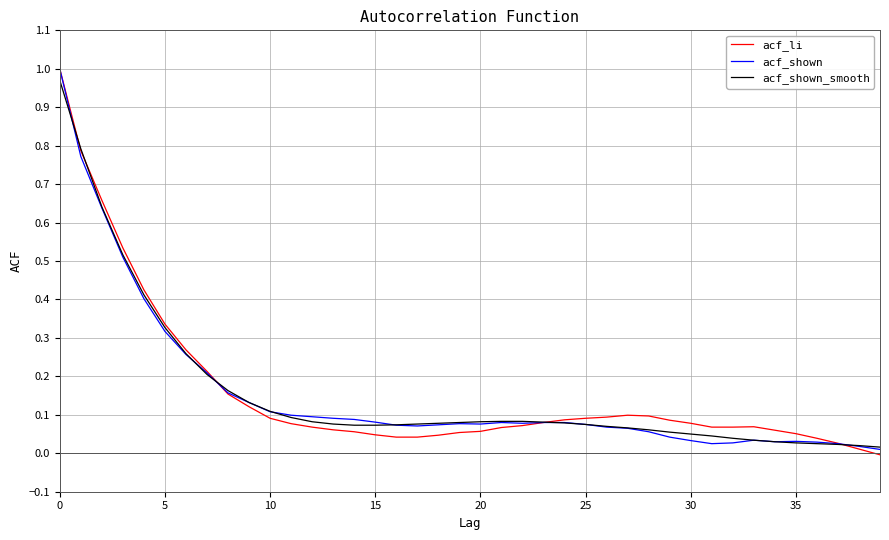

True or false: acf_shown and acf_shown_smooth intersect in this chart.

True